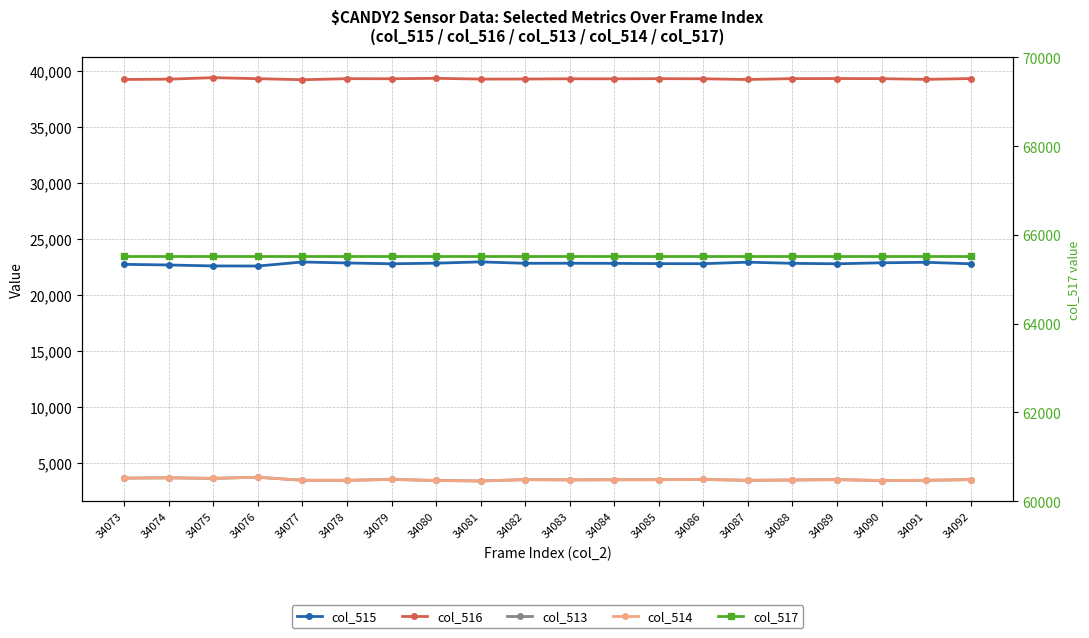

Rank the categories by col_513 value from lowest to highest.

34081, 34090, 34080, 34078, 34087, 34091, 34077, 34088, 34083, 34084, 34085, 34092, 34089, 34082, 34086, 34079, 34075, 34073, 34074, 34076